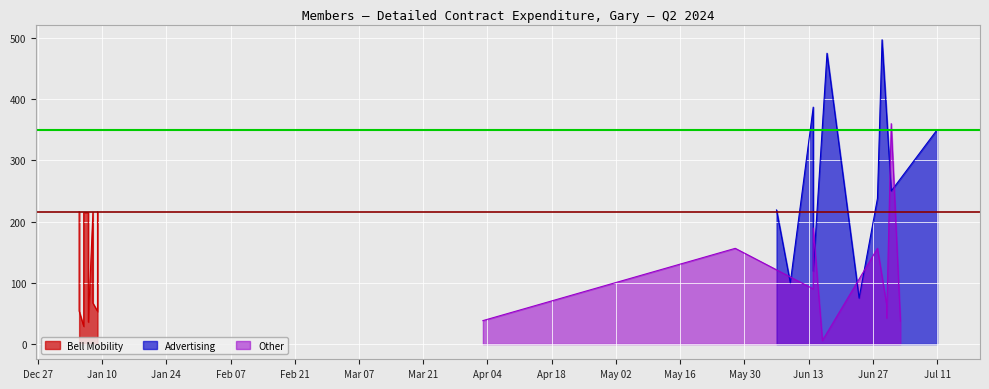

What position from the left is Dec 27?

1